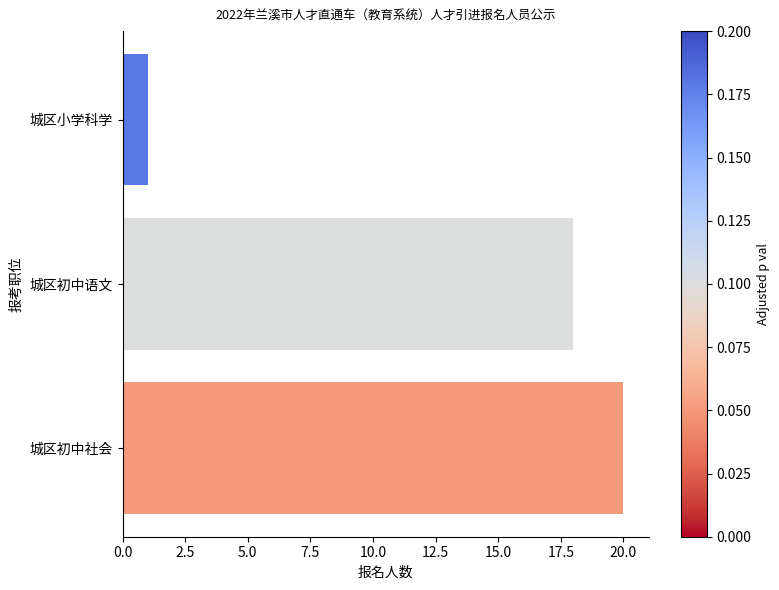

The chart shows a value of 11 at 城区初中语文. True or false?

False